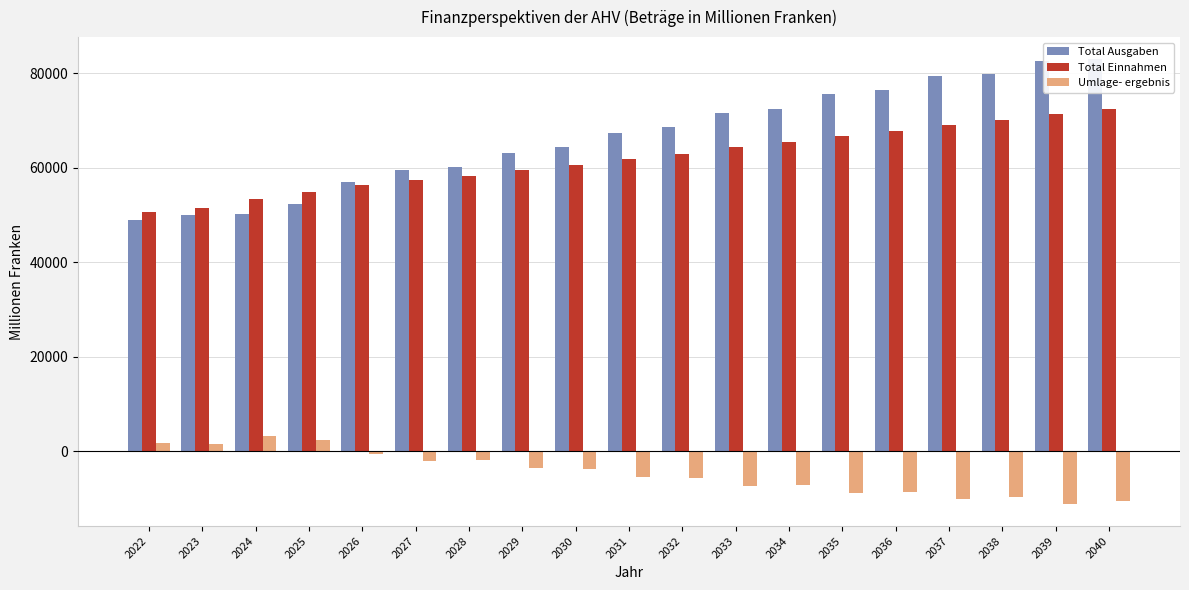

Where does the Umlage- ergebnis series first go above -5460?

2022